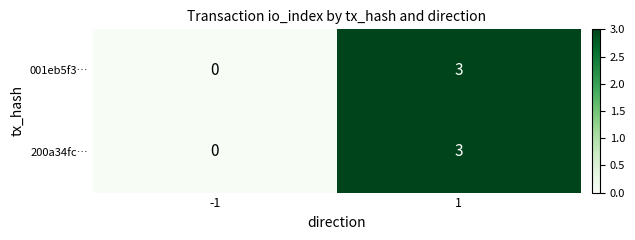

What is the difference between the 200a34fc… values at -1 and 1?

3